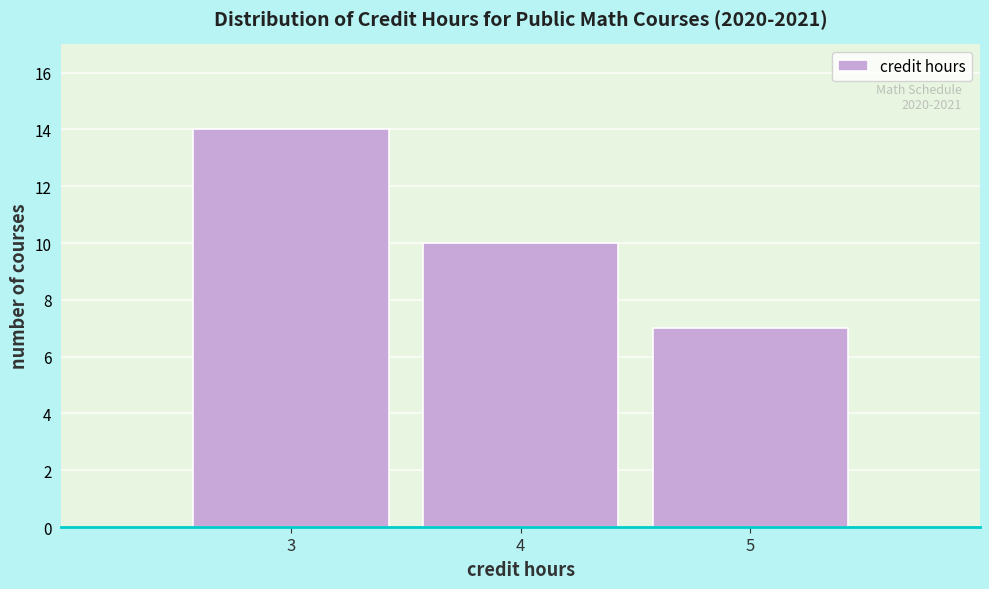

Reading right to left, what are all the values shown in this chart?

7	10	14